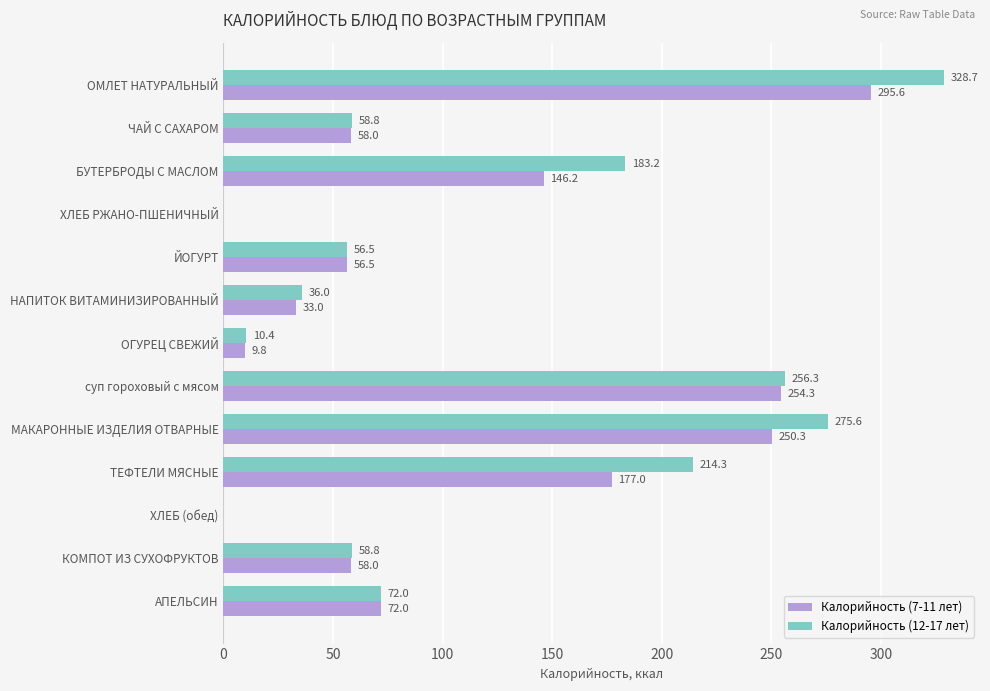

Which series changed the most between БУТЕРБРОДЫ С МАСЛОМ and ОГУРЕЦ СВЕЖИЙ?

Калорийность (12-17 лет)